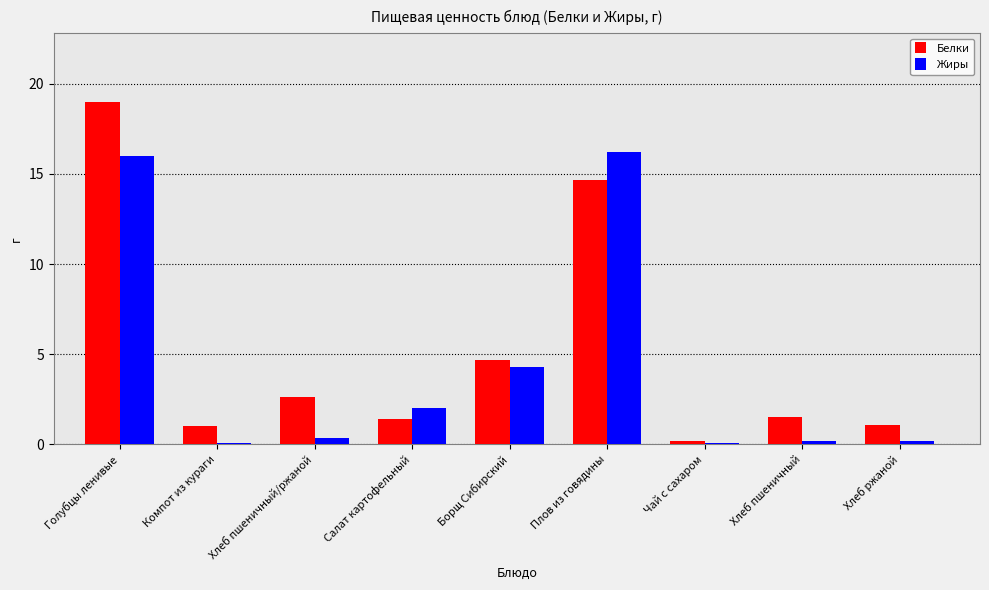

The value of Белки at Плов из говядины is 14.7. True or false?

True